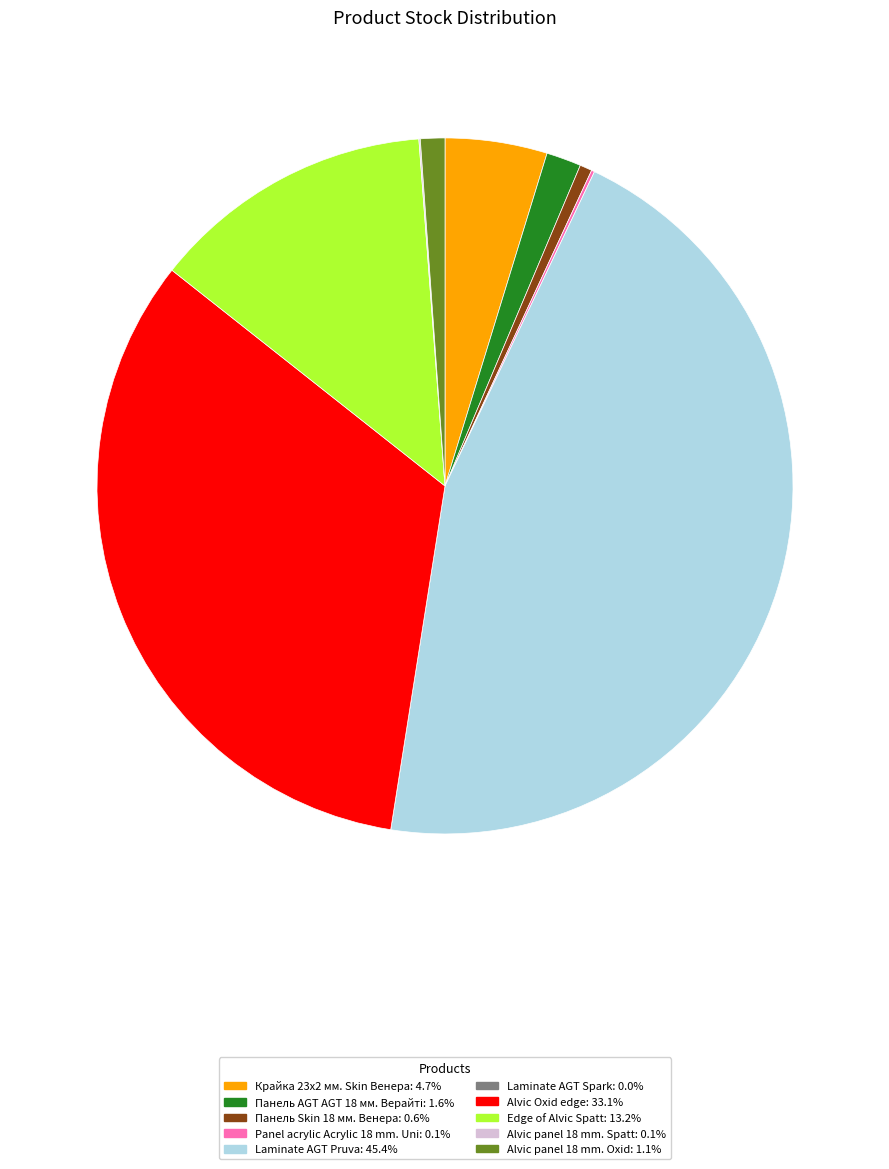

Combined, do Laminate AGT Pruva: 45.4% and Панель Skin 18 мм. Венера: 0.6% account for over 50%?

No